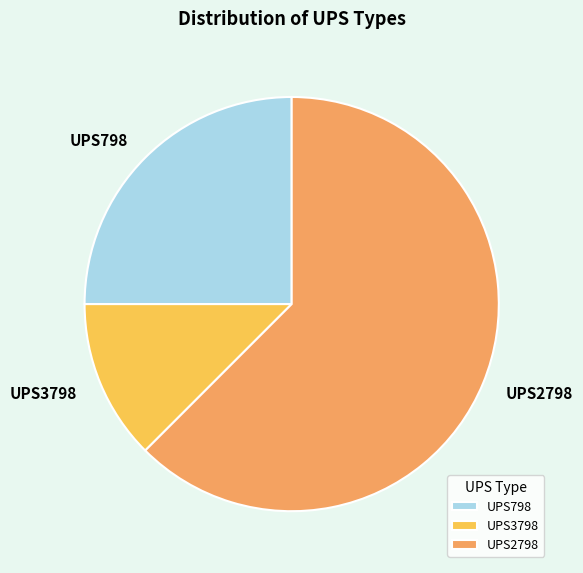

Approximately how many times larger is the value at UPS798 compared to UPS3798?

2.0